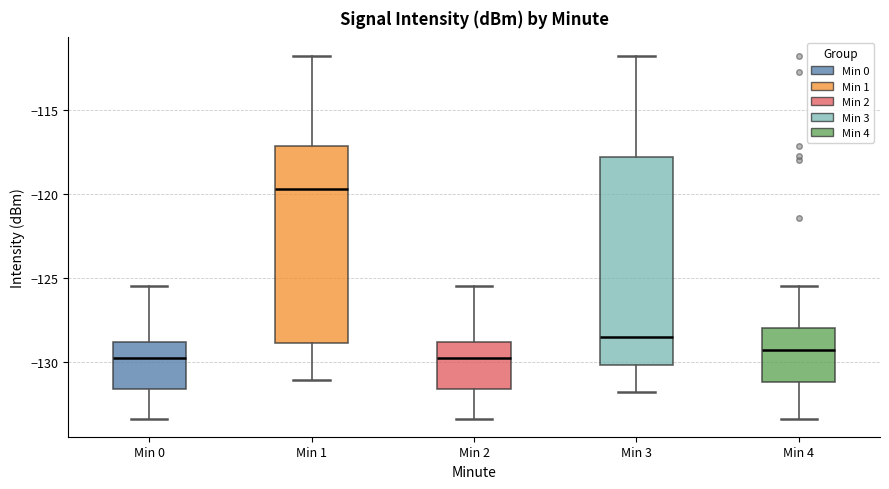

Reading left to right, read every box against the y-axis: the position of its median line, the range the box covers, and the ends of its whiskers. The values are not printed on the chart, so give them approximately, as read against the axis.

Min 0: median -130.0, box -131.5 to -129.0, whiskers -133.5 to -125.5
Min 1: median -119.5, box -129.0 to -117.0, whiskers -131.0 to -112.0
Min 2: median -130.0, box -131.5 to -129.0, whiskers -133.5 to -125.5
Min 3: median -128.5, box -130.0 to -118.0, whiskers -131.5 to -112.0
Min 4: median -129.0, box -131.0 to -128.0, whiskers -133.5 to -125.5